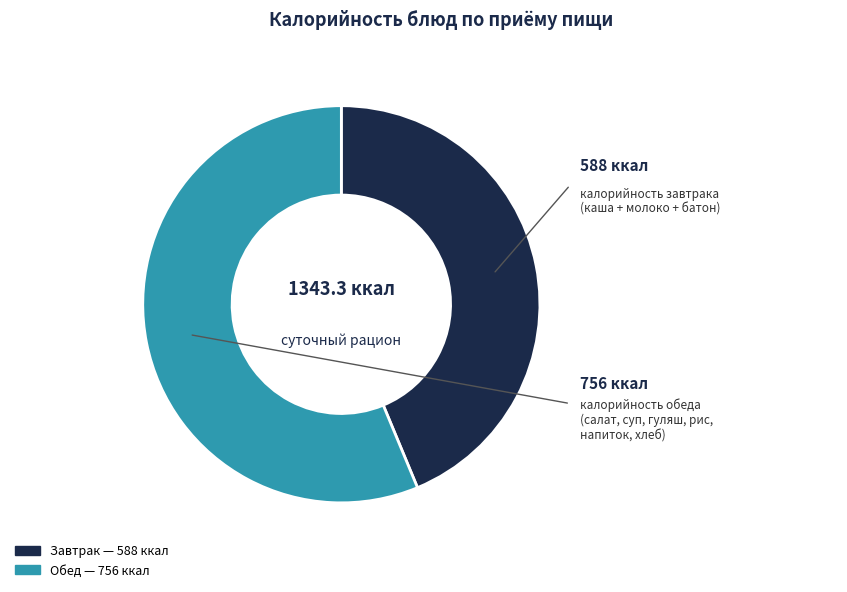

How many segments does this pie chart have?

2